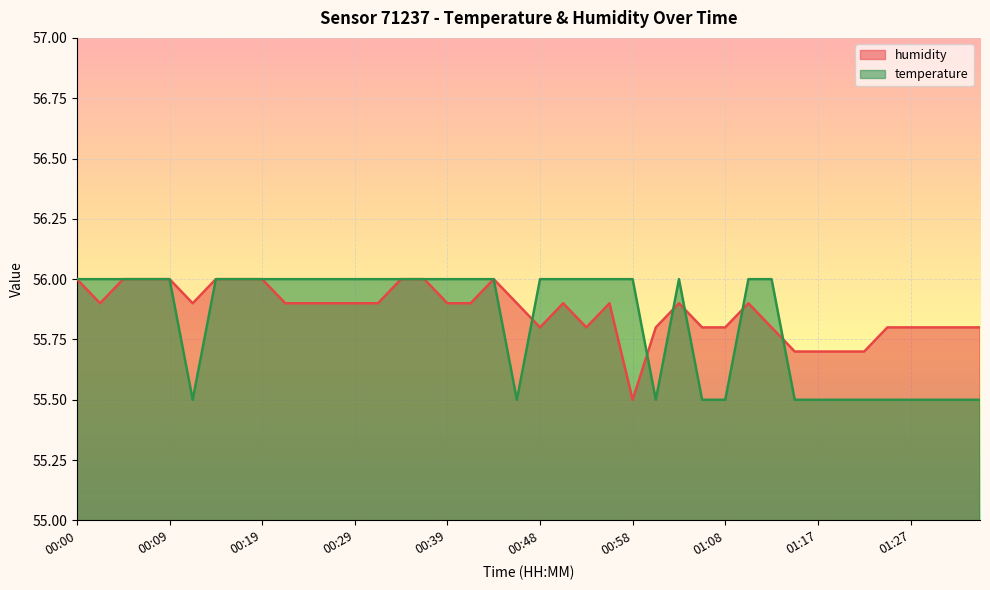

Reading left to right, what are all the values shown in this chart?

temperature: 56.0	56.0	56.0	56.0	56.0	55.5	56.0	56.0	56.0	56.0	56.0	56.0	56.0	56.0	56.0	56.0	56.0	56.0	56.0	55.5	56.0	56.0	56.0	56.0	56.0	55.5	56.0	55.5	55.5	56.0	56.0	55.5	55.5	55.5	55.5	55.5	55.5	55.5	55.5	55.5
humidity: 56.0	55.9	56.0	56.0	56.0	55.9	56.0	56.0	56.0	55.9	55.9	55.9	55.9	55.9	56.0	56.0	55.9	55.9	56.0	55.9	55.8	55.9	55.8	55.9	55.5	55.8	55.9	55.8	55.8	55.9	55.8	55.7	55.7	55.7	55.7	55.8	55.8	55.8	55.8	55.8